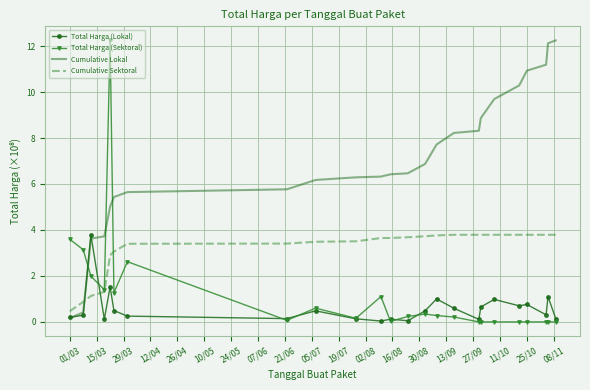

Which series has the largest total across all categories?

Cumulative Lokal